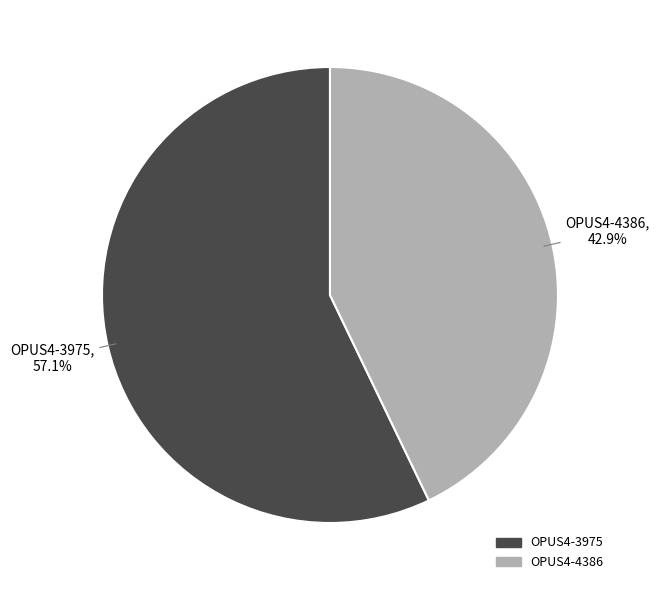

To the nearest percent, what portion does OPUS4-4386 represent?

43%